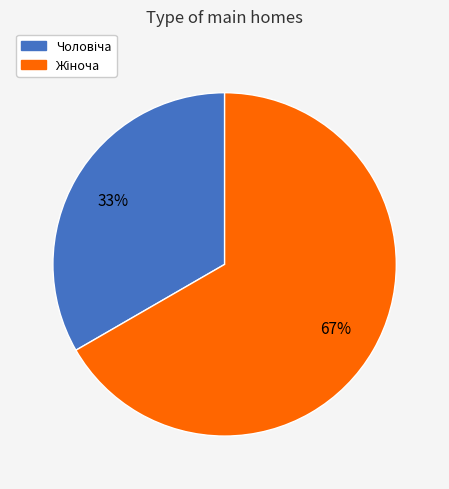

To the nearest percent, what is the average slice percentage?

50%